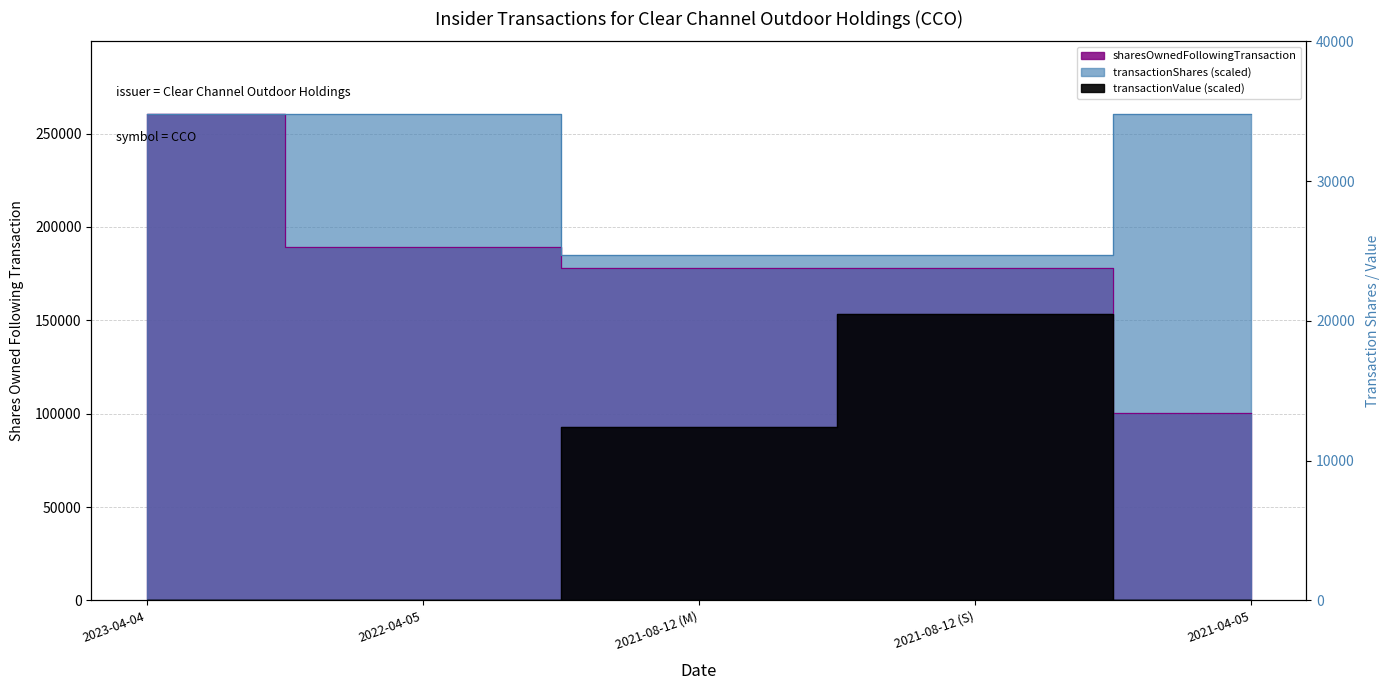

Rank the series by their maximum value, from highest to lowest.

sharesOwnedFollowingTransaction, transactionShares, transactionValue